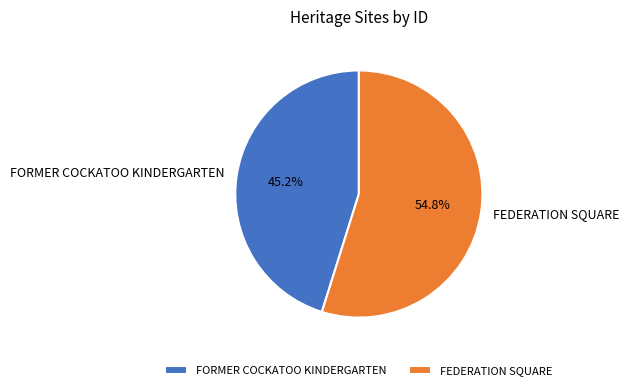

Is FORMER COCKATOO KINDERGARTEN the majority of the pie?

No